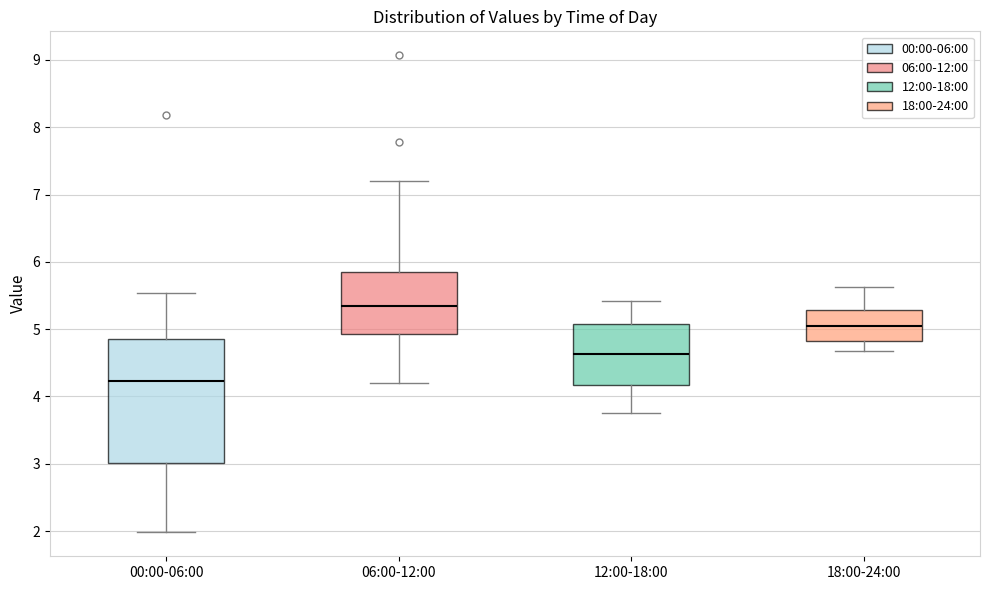

Reading left to right, transcribe this box plot: for each box, give where its median line is, the range the box spans, and where its two whiskers end, as read against the y-axis. The values are not printed on the chart, so give them approximately, as read against the axis.

00:00-06:00: median 4.2, box 3.0 to 4.9, whiskers 2.0 to 5.5
06:00-12:00: median 5.4, box 4.9 to 5.9, whiskers 4.2 to 7.2
12:00-18:00: median 4.6, box 4.2 to 5.1, whiskers 3.8 to 5.4
18:00-24:00: median 5.0, box 4.8 to 5.3, whiskers 4.7 to 5.6